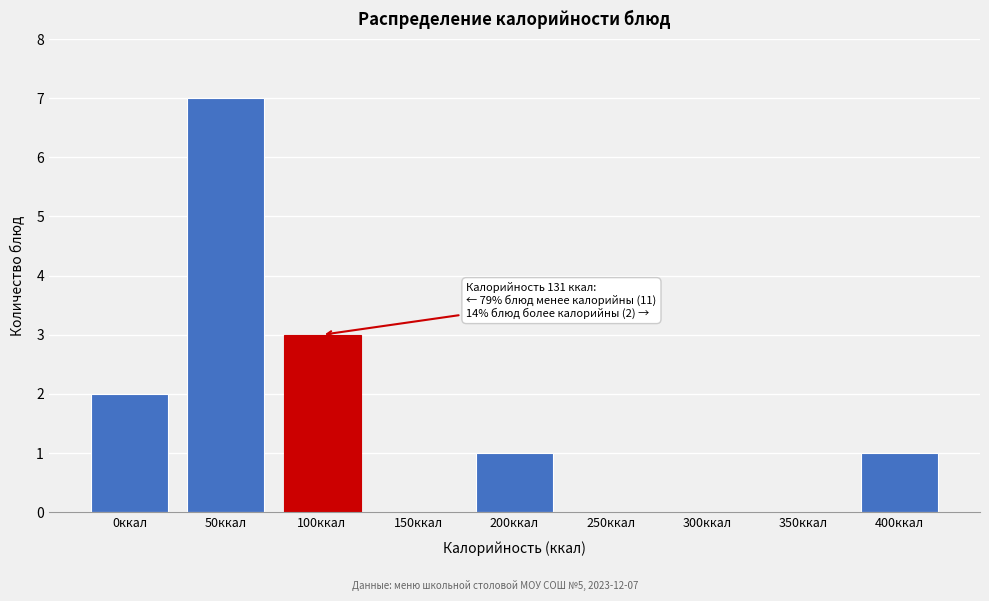

Reading left to right, extract all data points from this chart.

0ккал=2	50ккал=7	100ккал=3	150ккал=0	200ккал=1	250ккал=0	300ккал=0	350ккал=0	400ккал=1